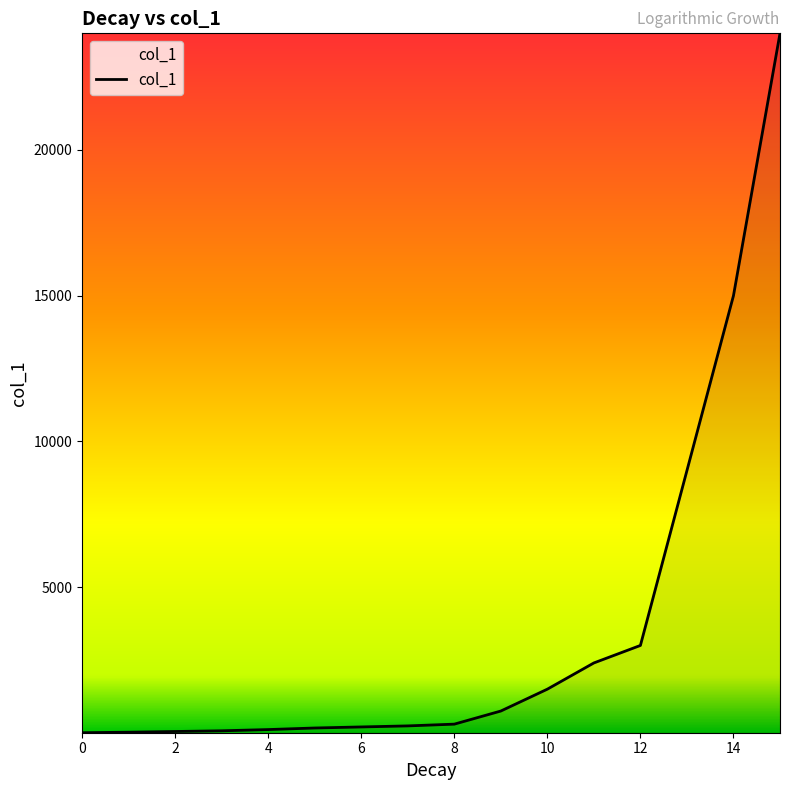

What is the greatest value displayed?

24000